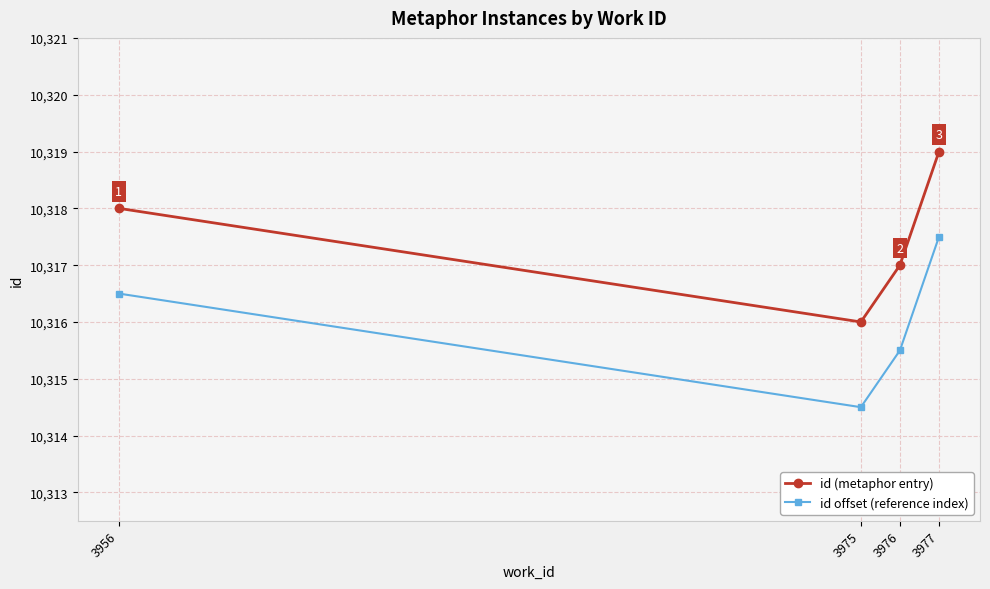

What are all the series names shown in the legend?

id (metaphor entry), id offset (reference index)